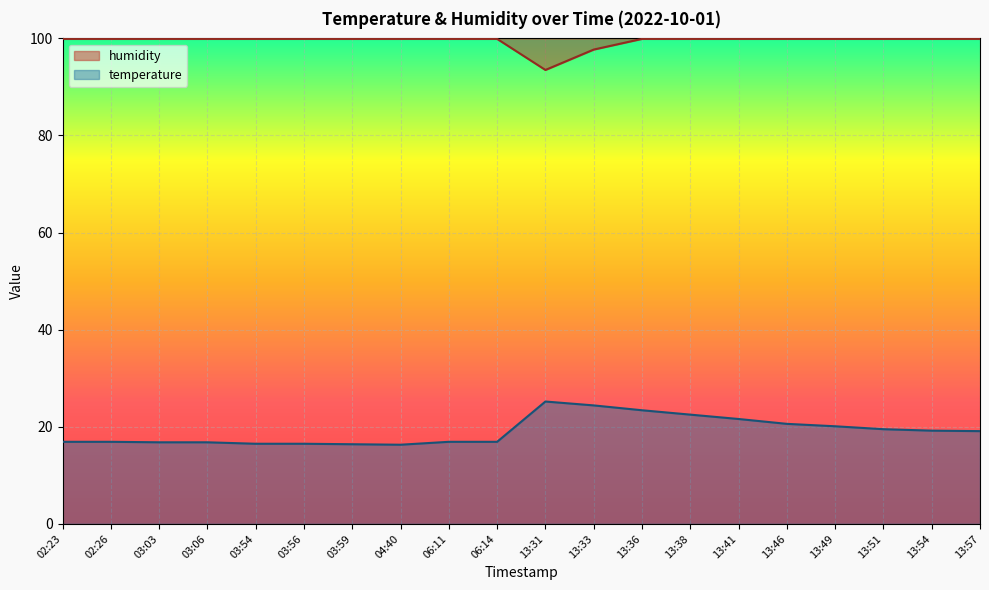

What is the minimum value for humidity?

93.5